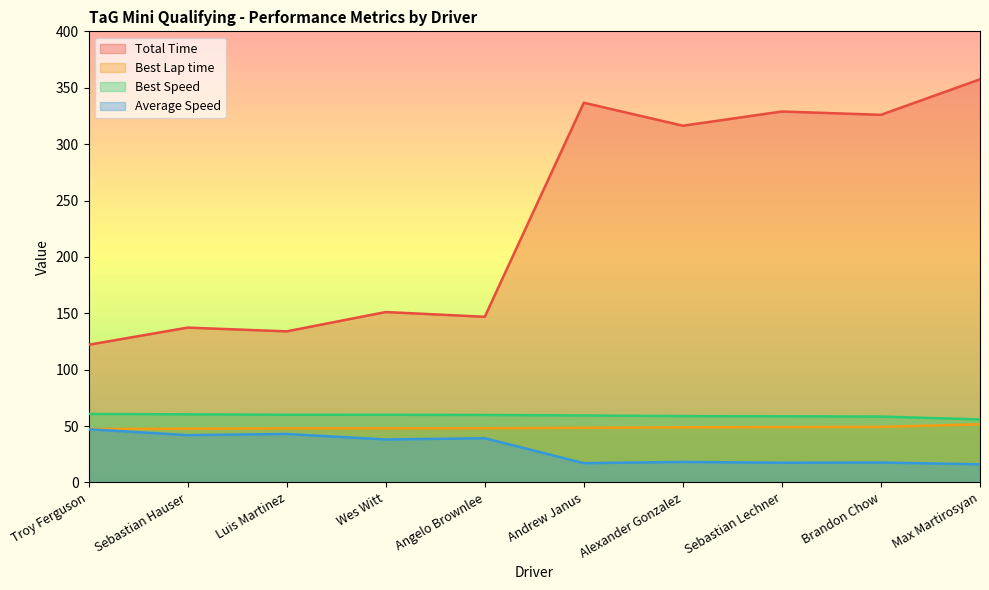

At which label does Total Time reach its peak?

Max Martirosyan